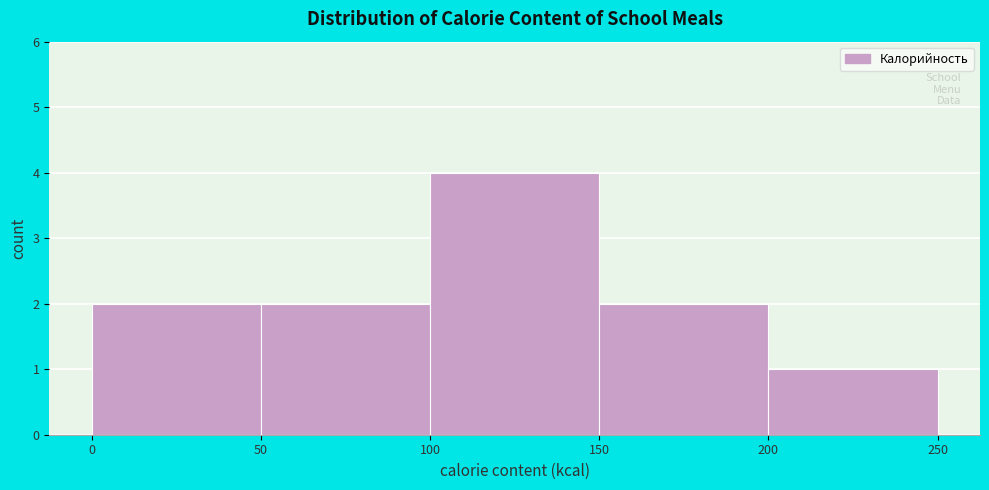

What is the height of the bar covering 200 to 250 on the x-axis? The values are not printed on the chart, so give them approximately, as read against the axis.

1